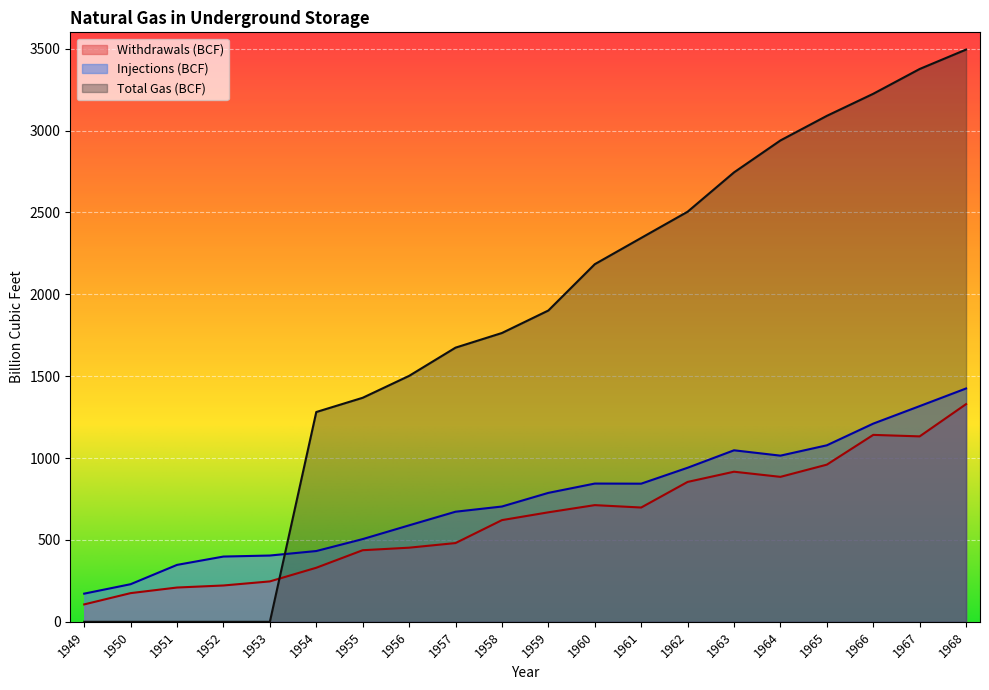

At which label does Withdrawals (BCF) first exceed 668?

1959